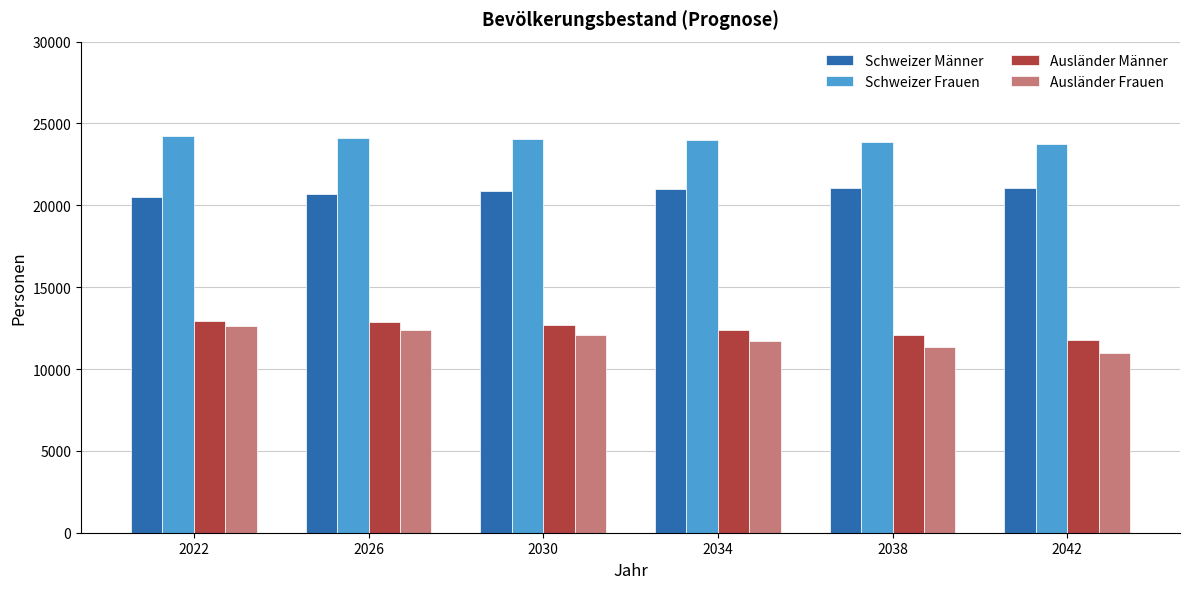

What is the total value across all series at 2022?

70300